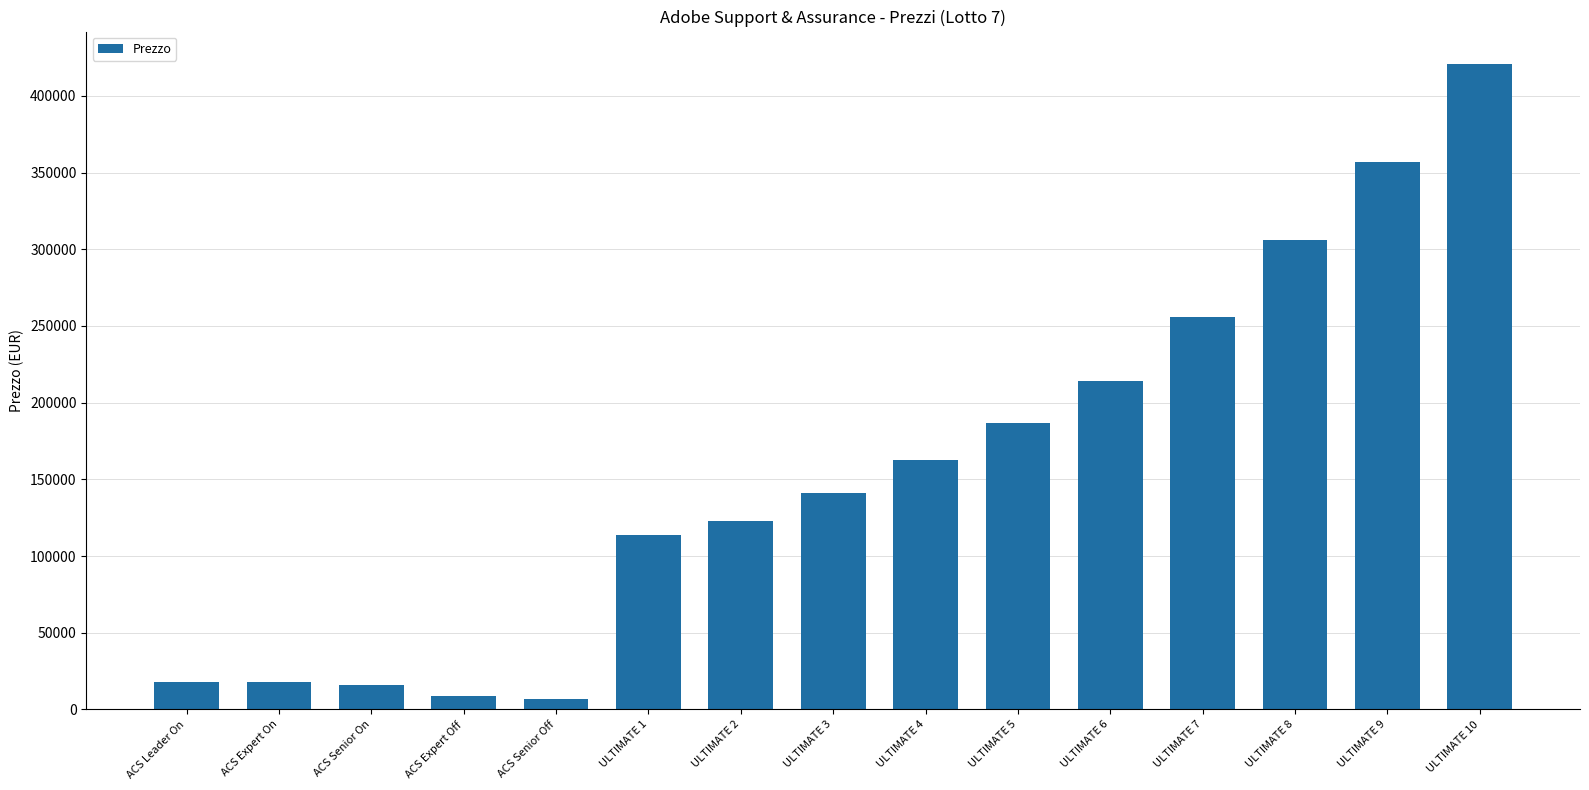

Are the bars horizontal?

No